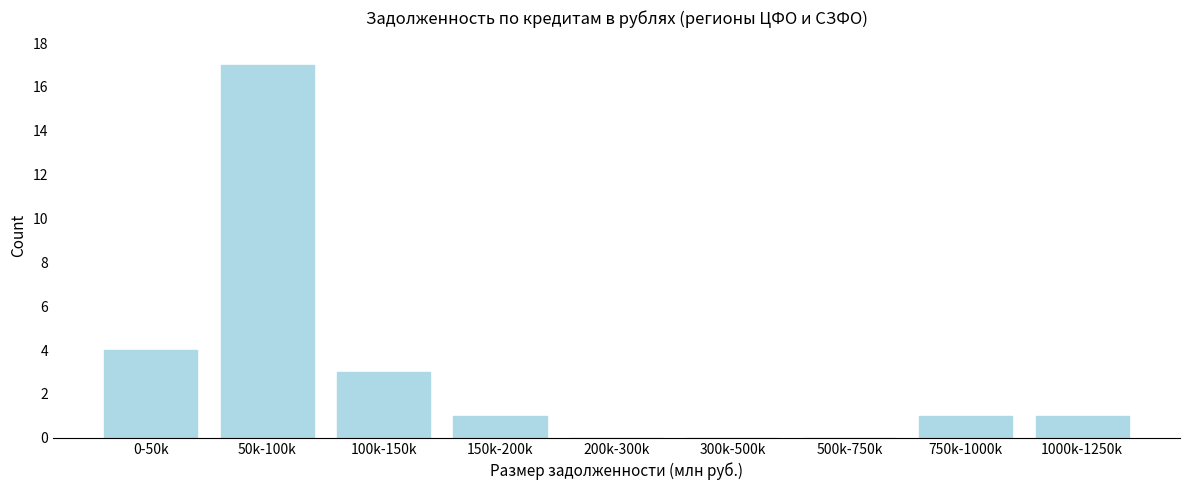

Reading left to right, list all the values displayed in this chart.

0-50k=4	50k-100k=17	100k-150k=3	150k-200k=1	200k-300k=0	300k-500k=0	500k-750k=0	750k-1000k=1	1000k-1250k=1